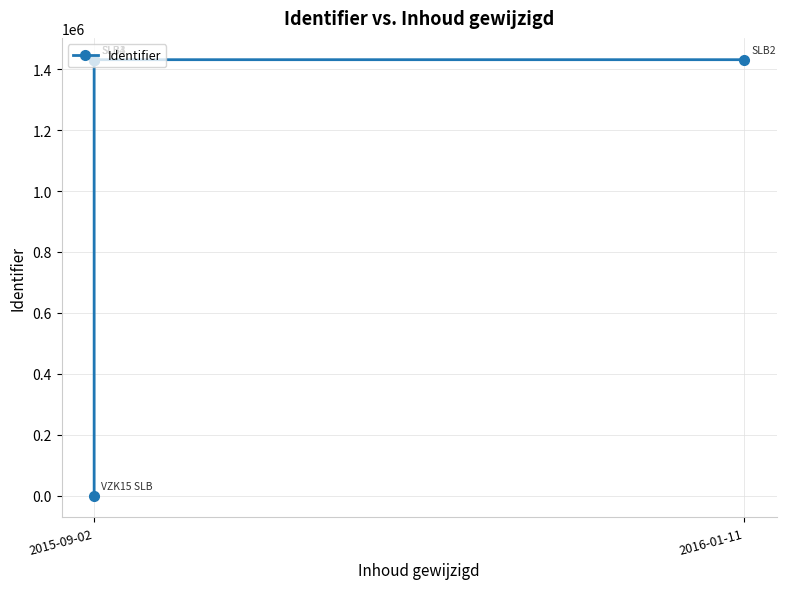

What position from the left is 2015-09-02?

1